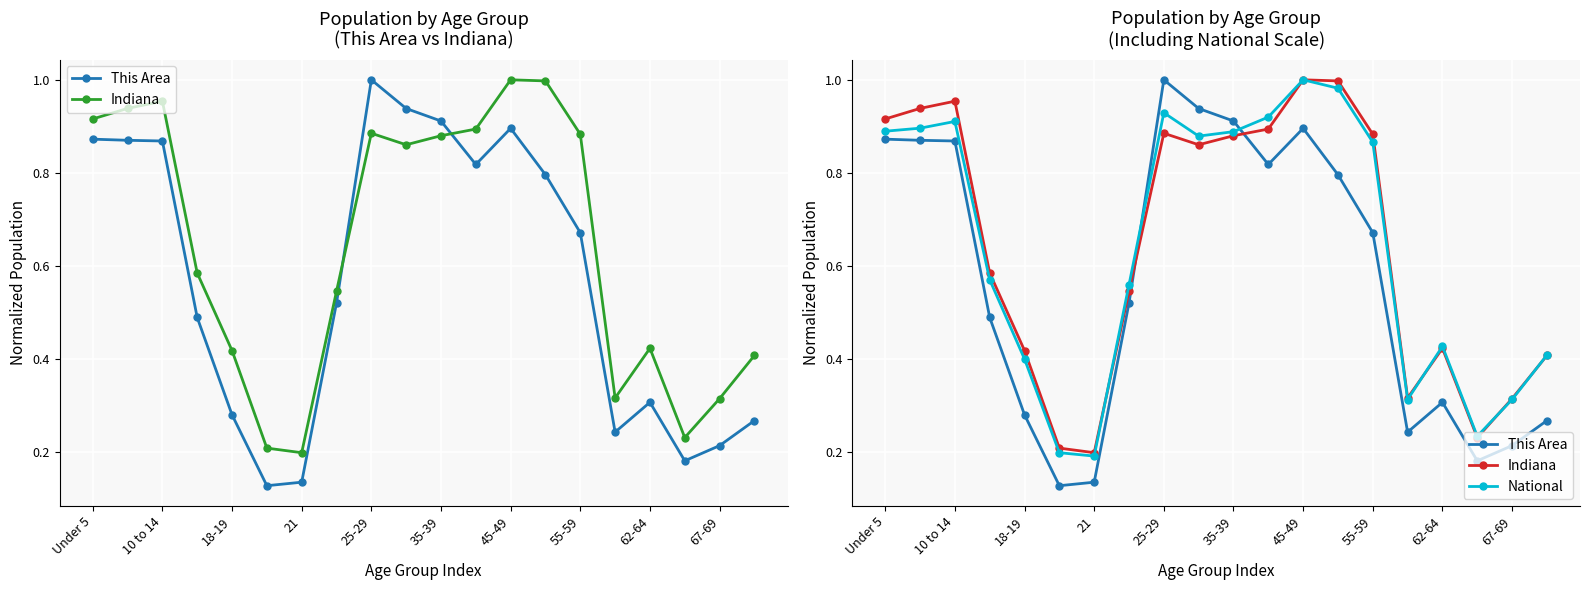

How many distinct data groups are displayed?

3